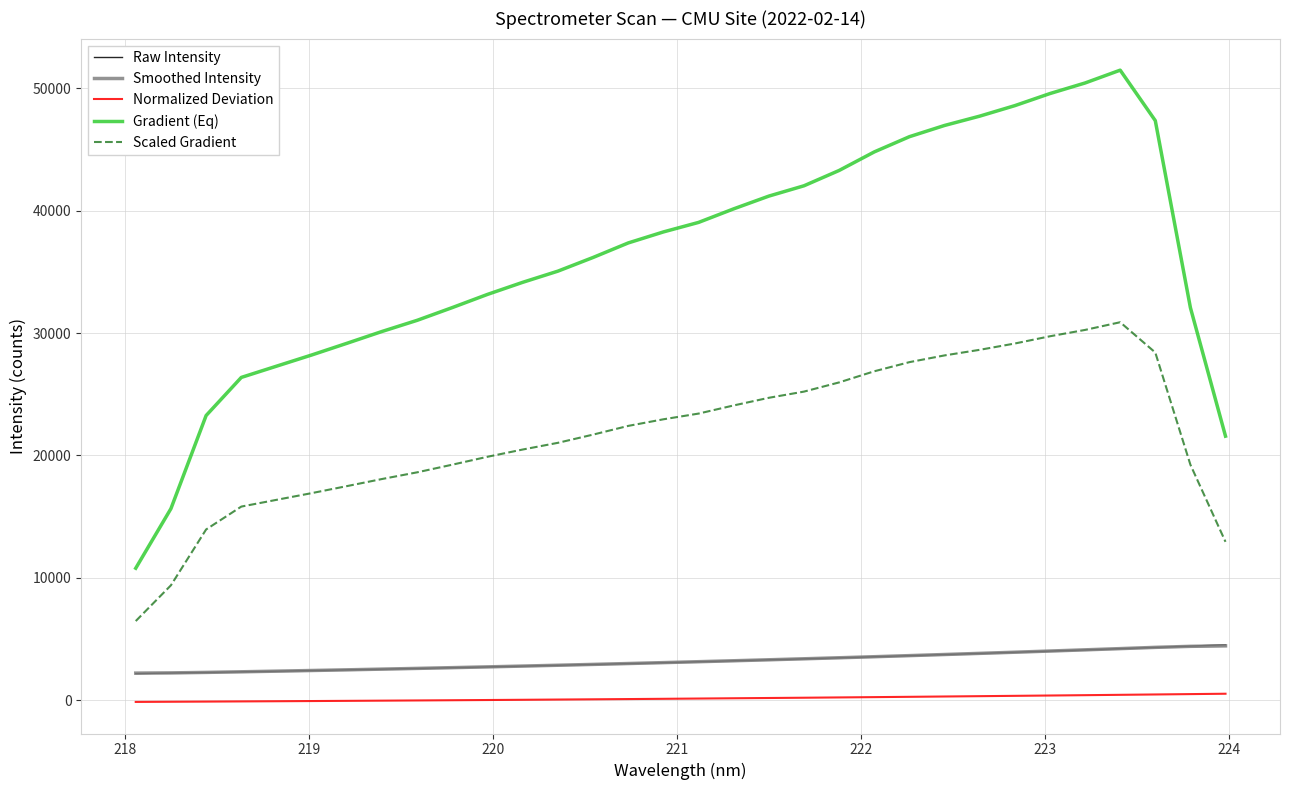

What are all the series names shown in the legend?

Raw Intensity, Smoothed Intensity, Normalized Deviation, Gradient (Eq), Scaled Gradient